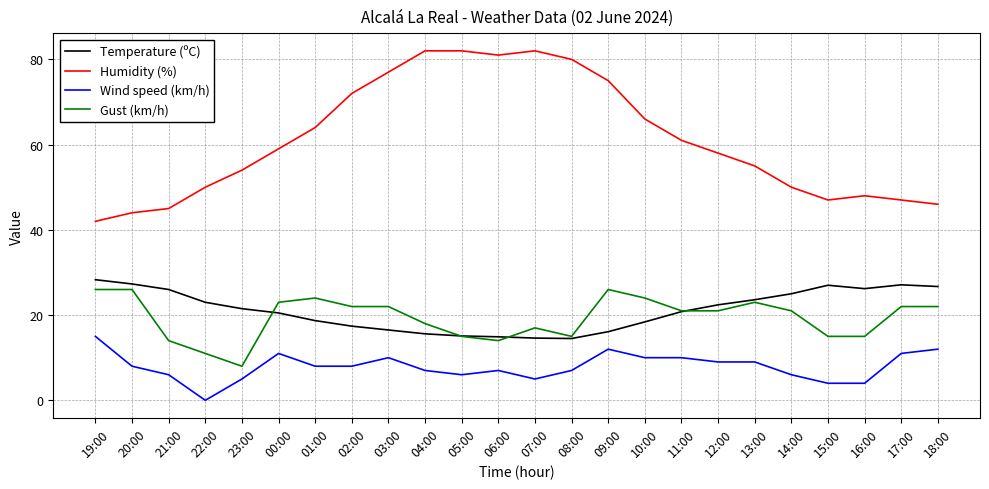

Which label corresponds to the smallest value in the chart?

22:00